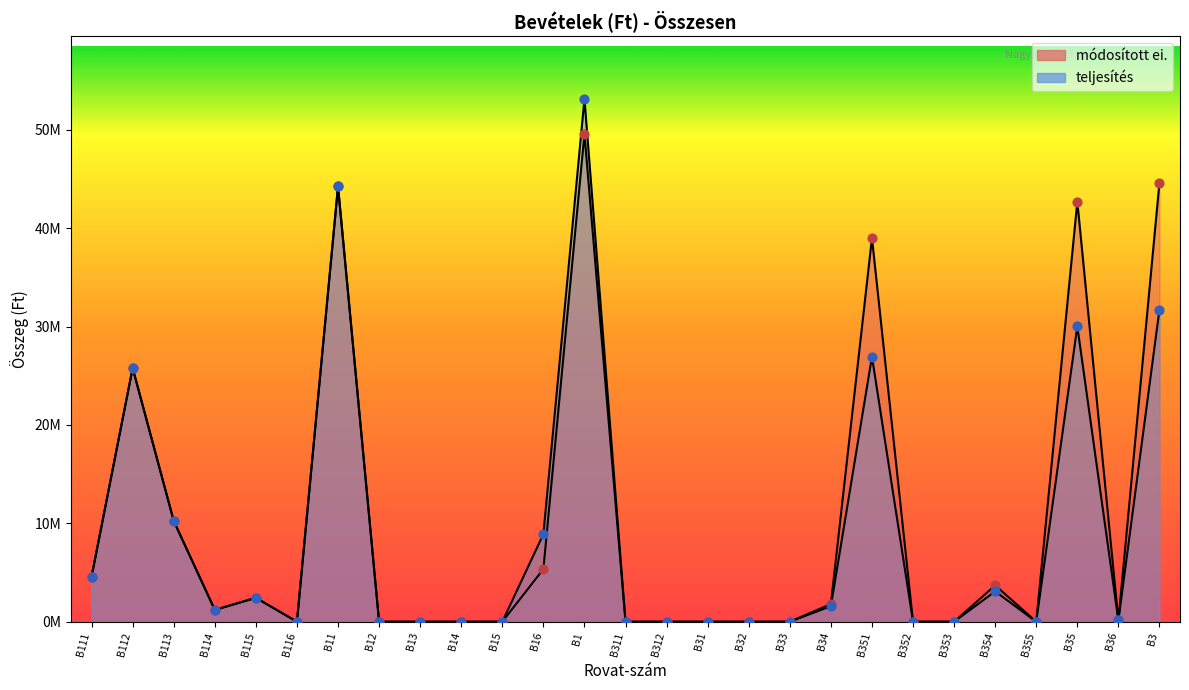

Which series has the largest total across all categories?

módosított ei.